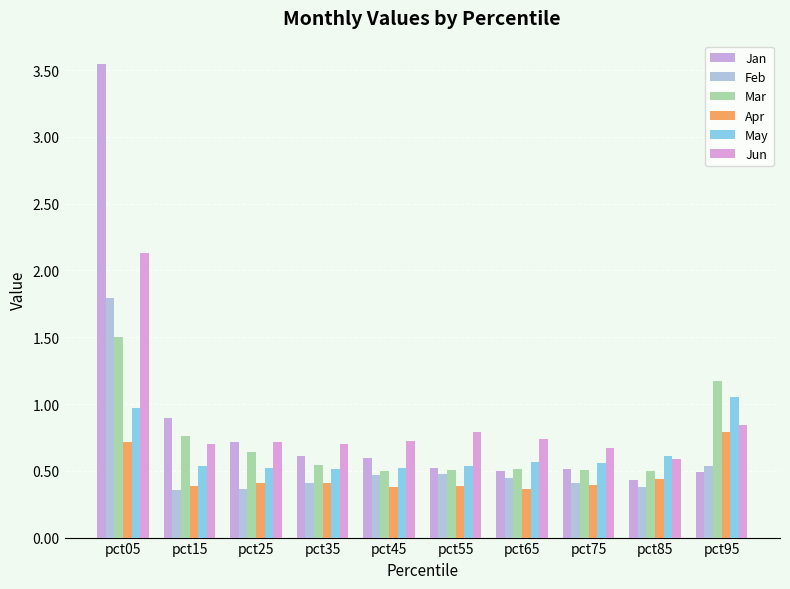

What are all the series names shown in the legend?

Jan, Feb, Mar, Apr, May, Jun